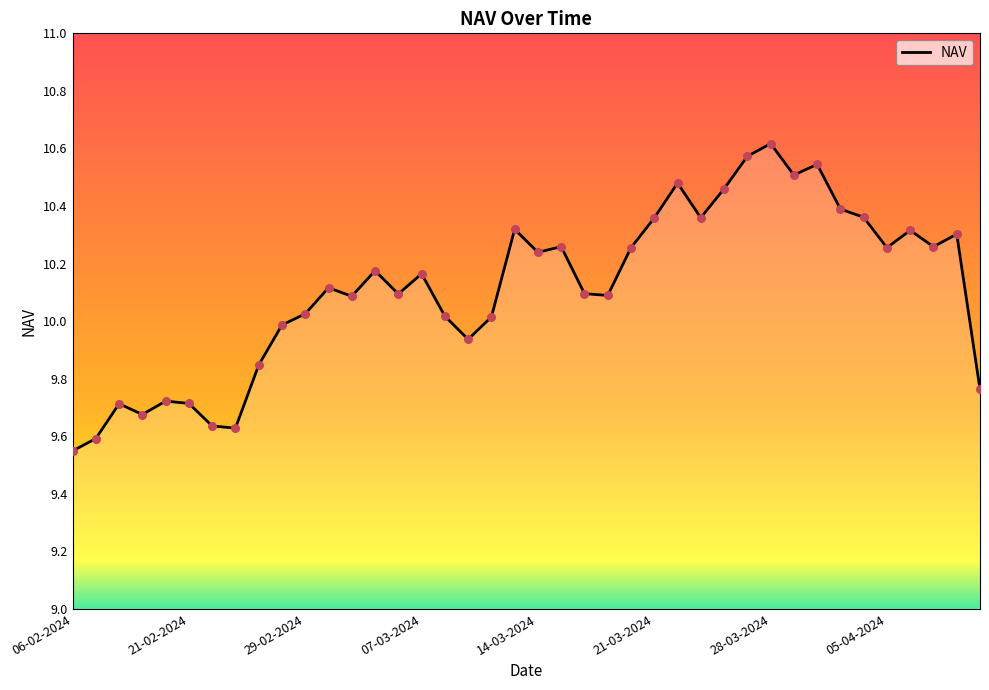

What is the difference between the maximum and minimum values?

1.1